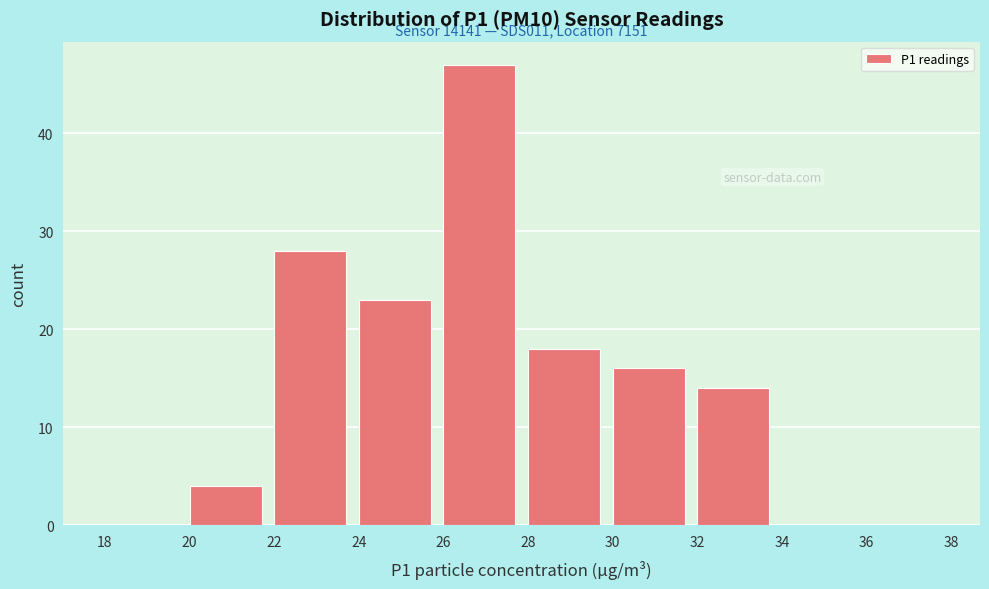

Which range on the x-axis has the tallest bar?

26 to 28